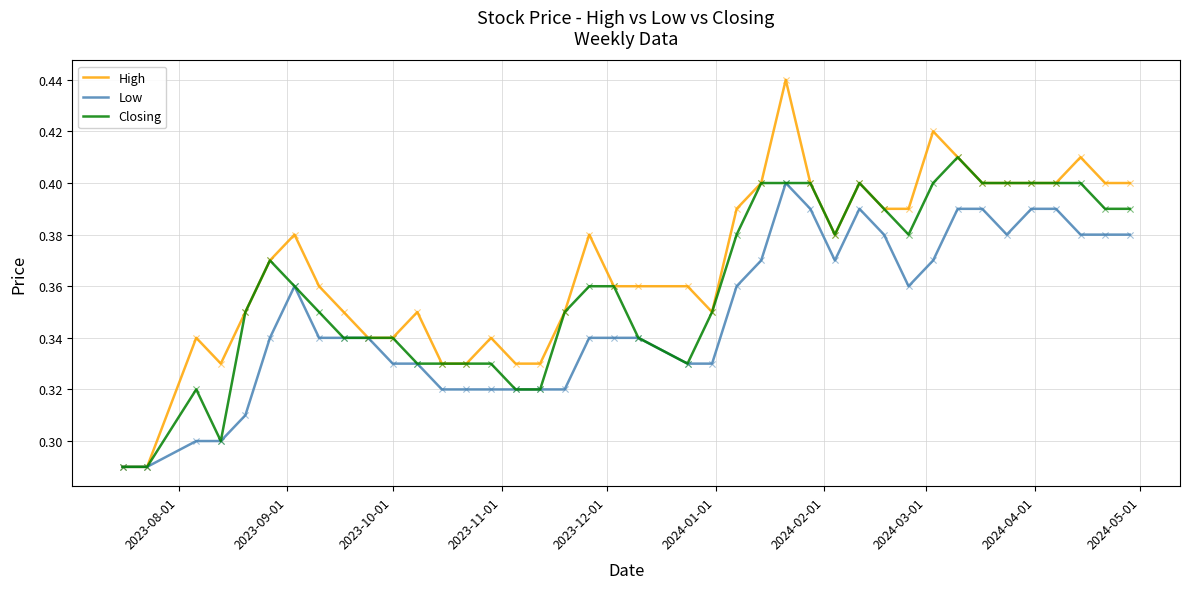

Which series reaches the maximum Y coordinate?

High